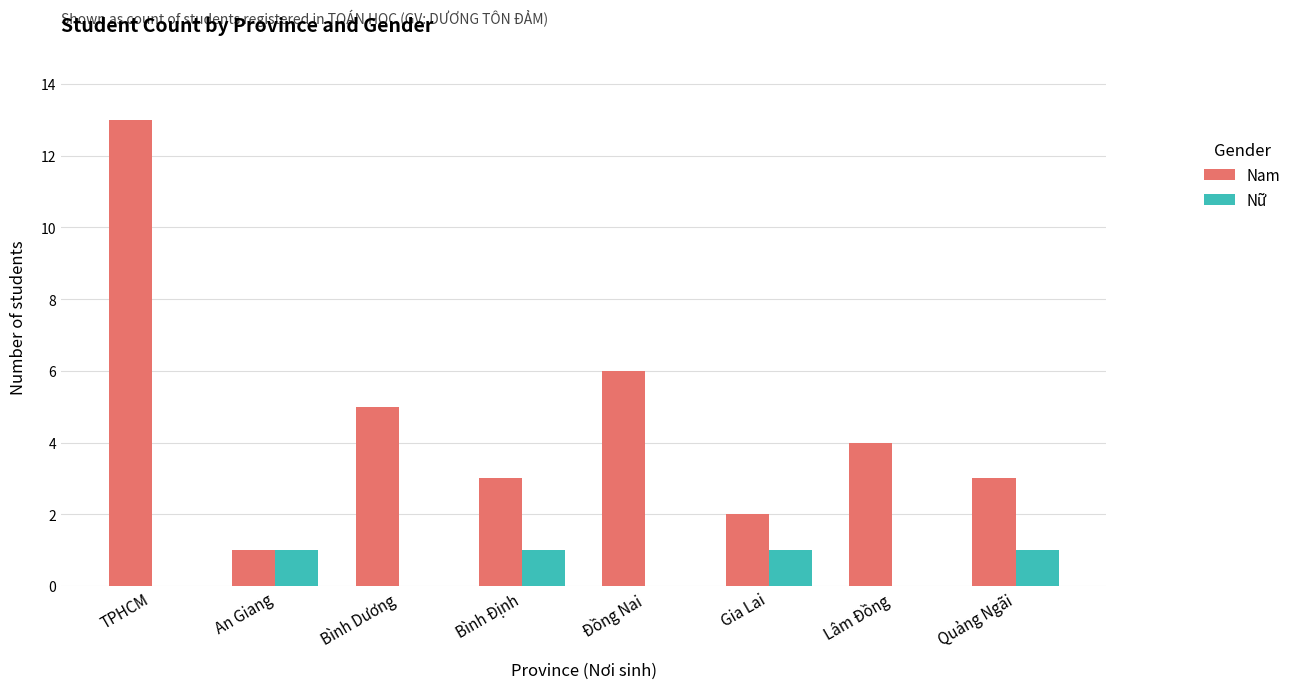

Which series changed the most between Bình Định and Gia Lai?

Nam